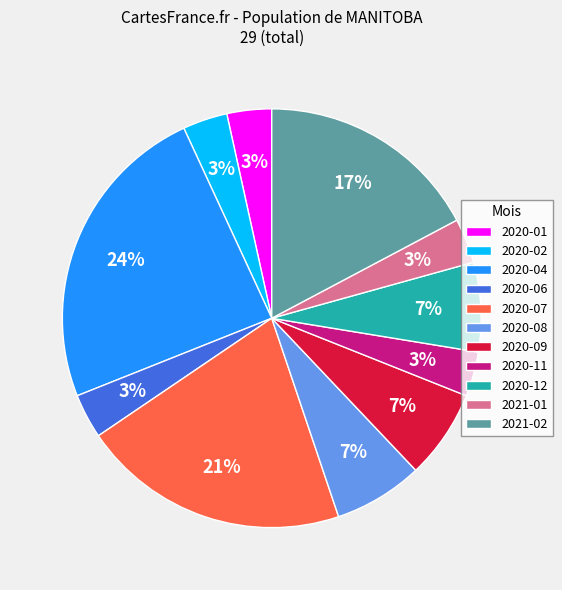

To the nearest percent, what is the difference between the largest and smallest slice percentages?

21%